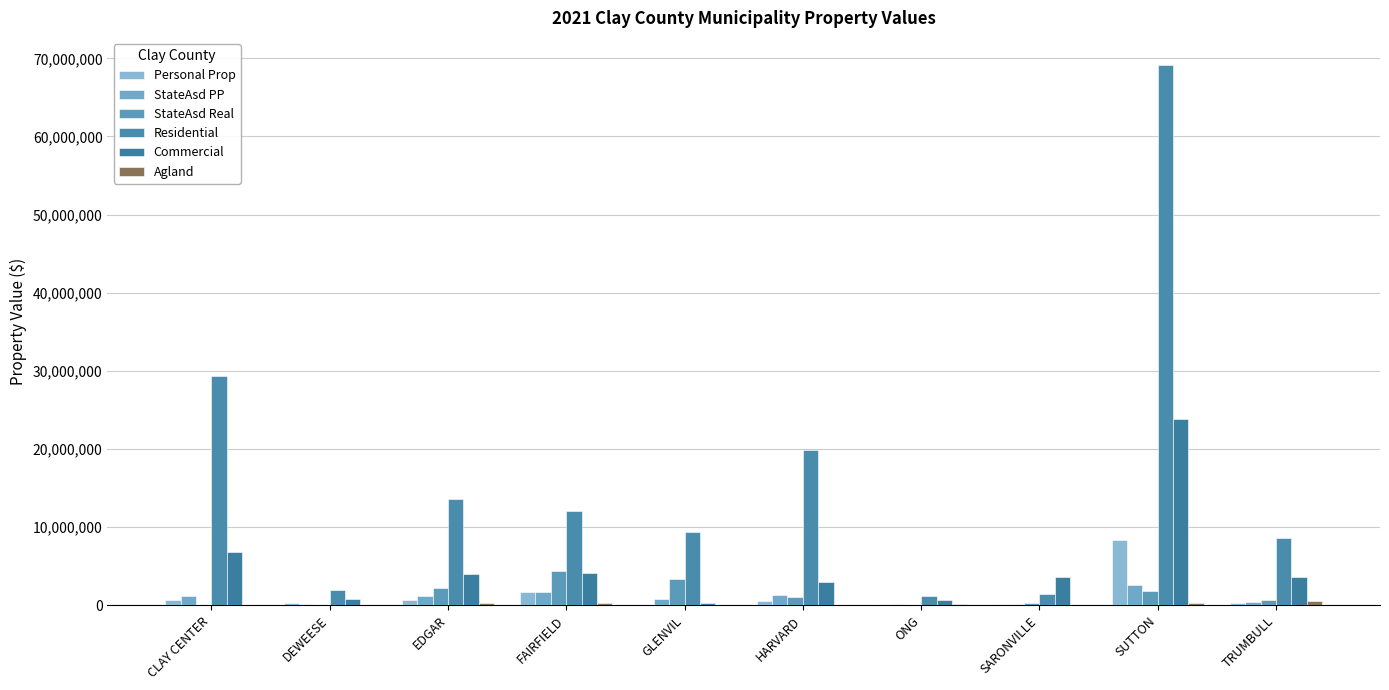

What is the difference between the maximum and minimum values in the Commercial series?

23514860